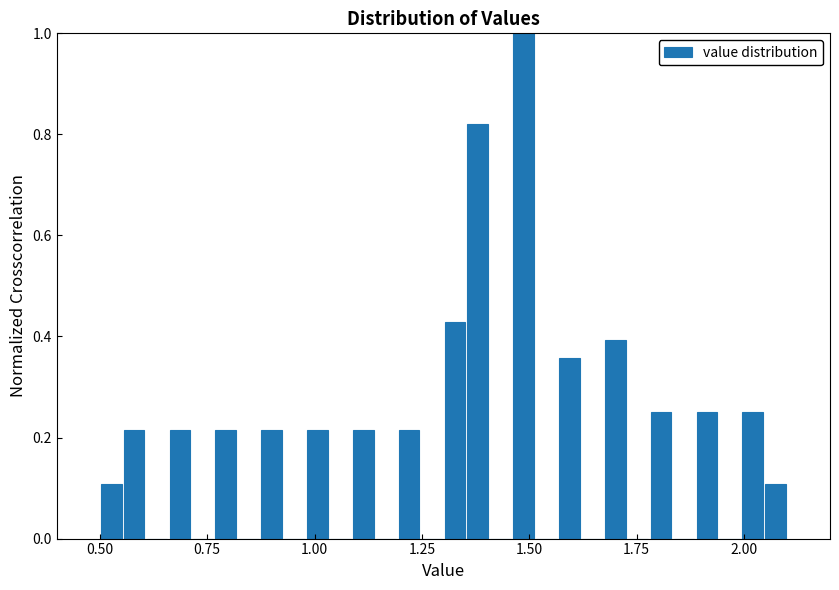

Around what value on the x-axis is the tallest bar? Give the approximate position of its centre, as read against the axis.

1.50